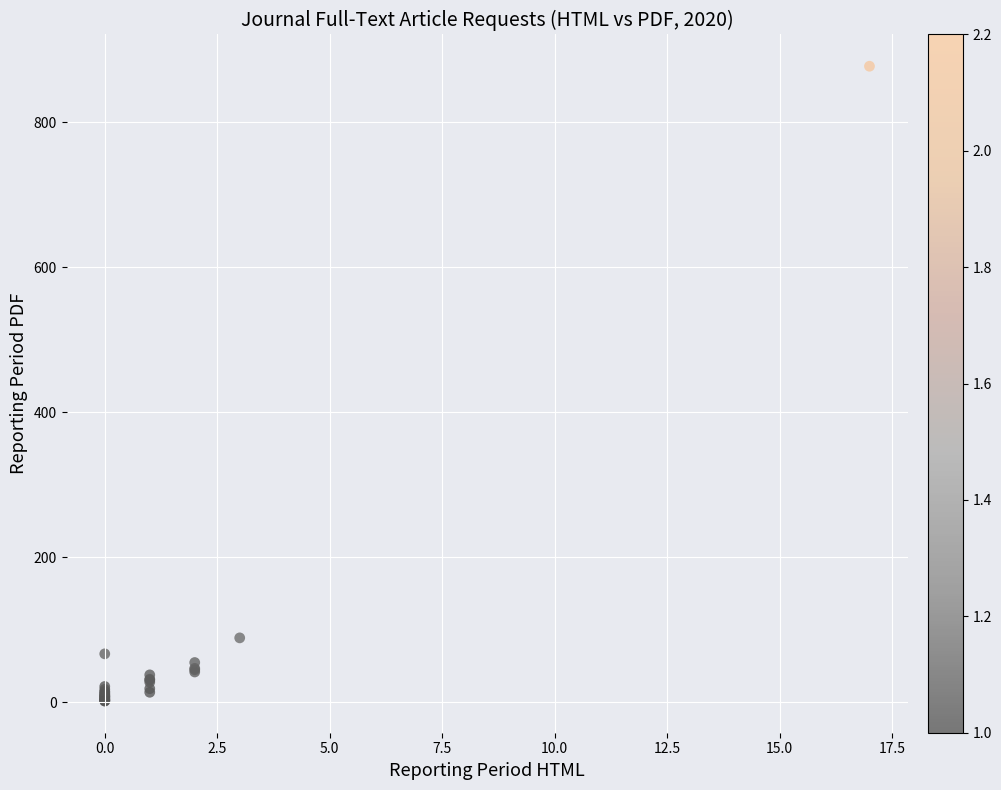

What Y value in the scatter plot is closest to 439?

89